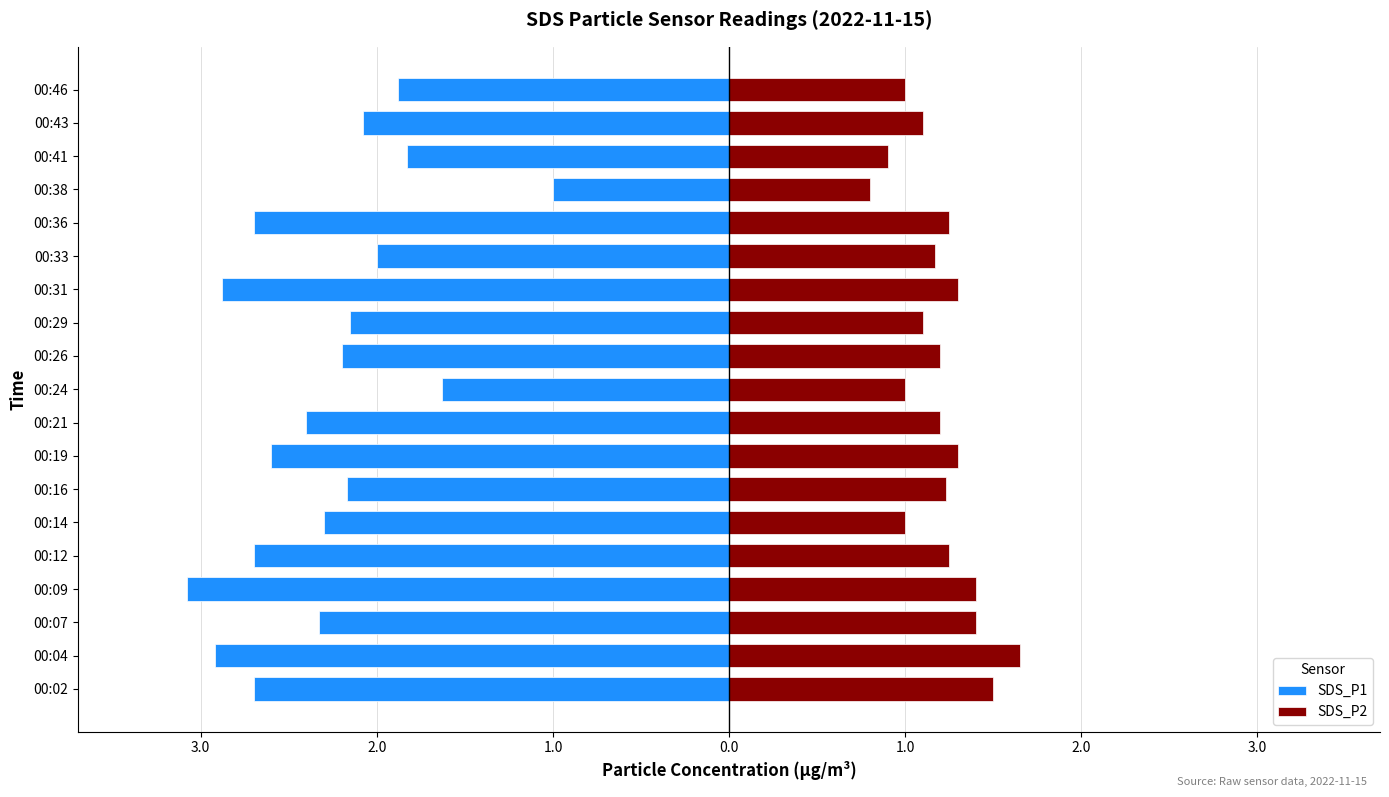

What is the difference between the maximum and minimum values in the SDS_P2 series?

0.8